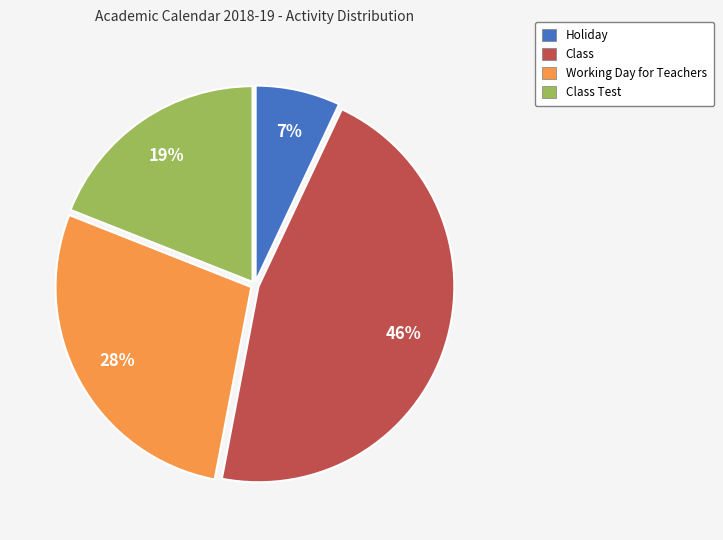

To the nearest percent, what is the average slice percentage?

25%